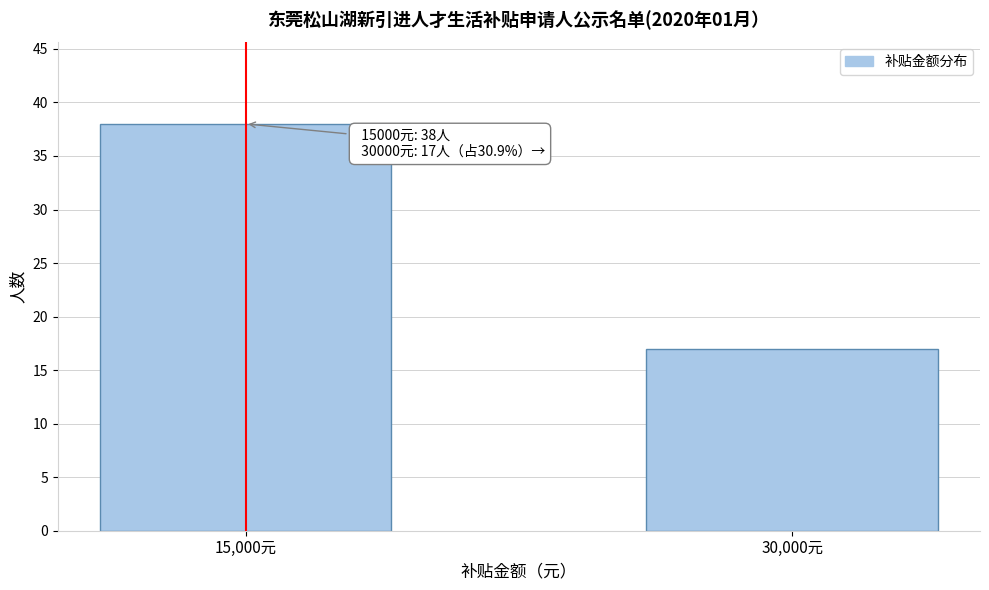

Reading left to right, list all the values displayed in this chart.

38	17